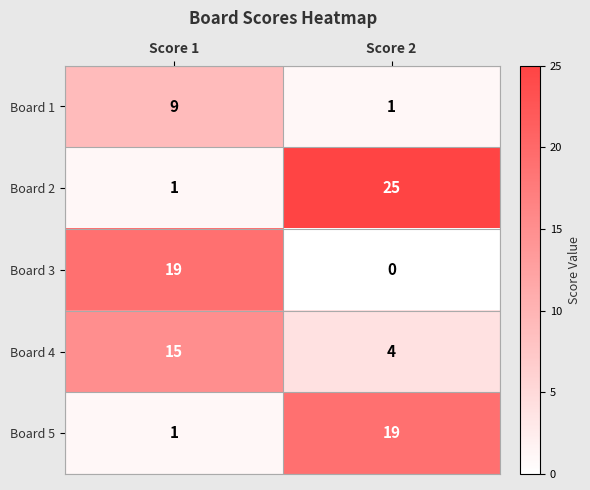

Reading left to right, transcribe all the data shown in this chart.

Board 1: Score 1=9	Score 2=1
Board 2: Score 1=1	Score 2=25
Board 3: Score 1=19	Score 2=0
Board 4: Score 1=15	Score 2=4
Board 5: Score 1=1	Score 2=19